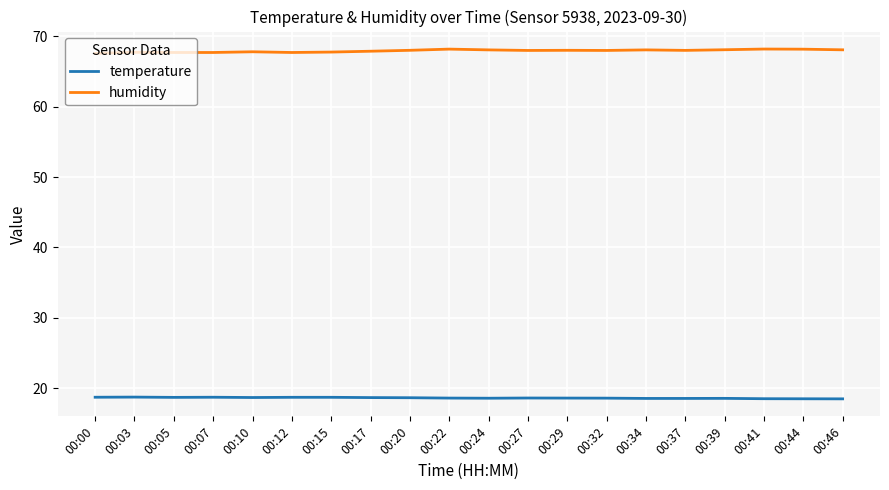

What are all the series names shown in the legend?

temperature, humidity